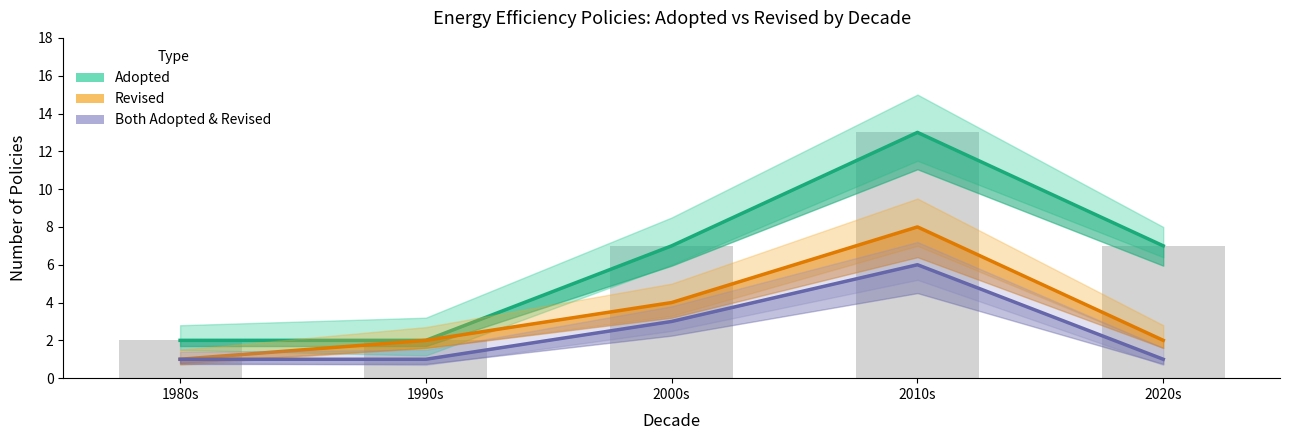

What is the difference between the maximum and minimum values in the Adopted series?

11